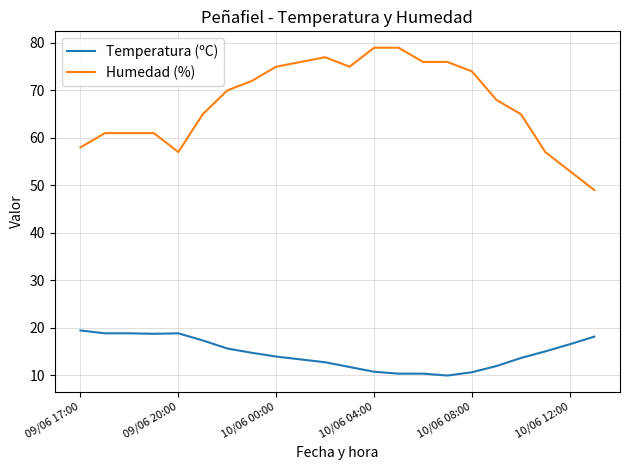

What is the maximum value for Temperatura (ºC)?

19.4